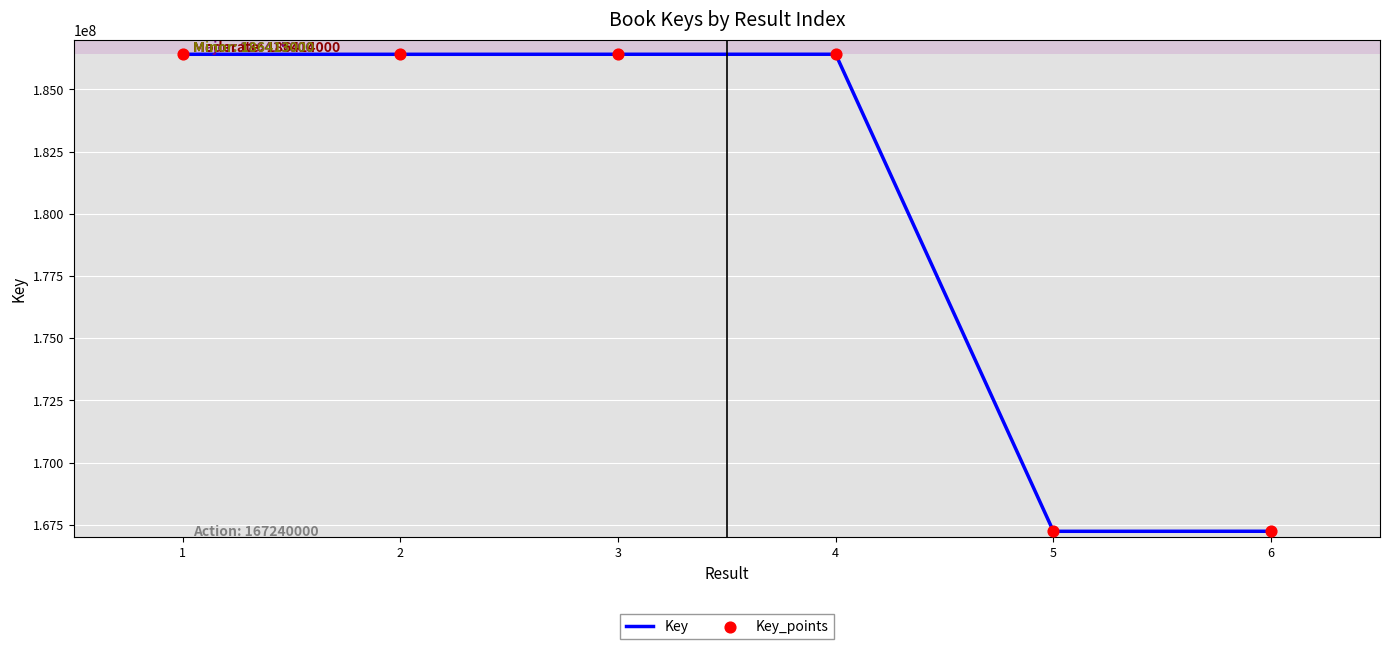

Is it true that the value at 5 is 72975148?

False